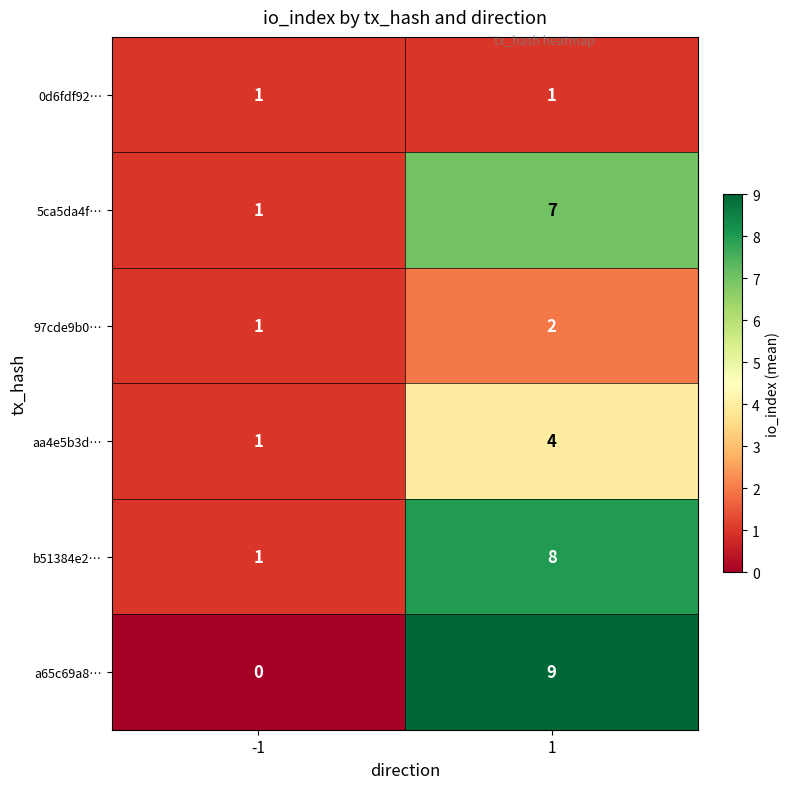

What is the greatest value displayed?

9